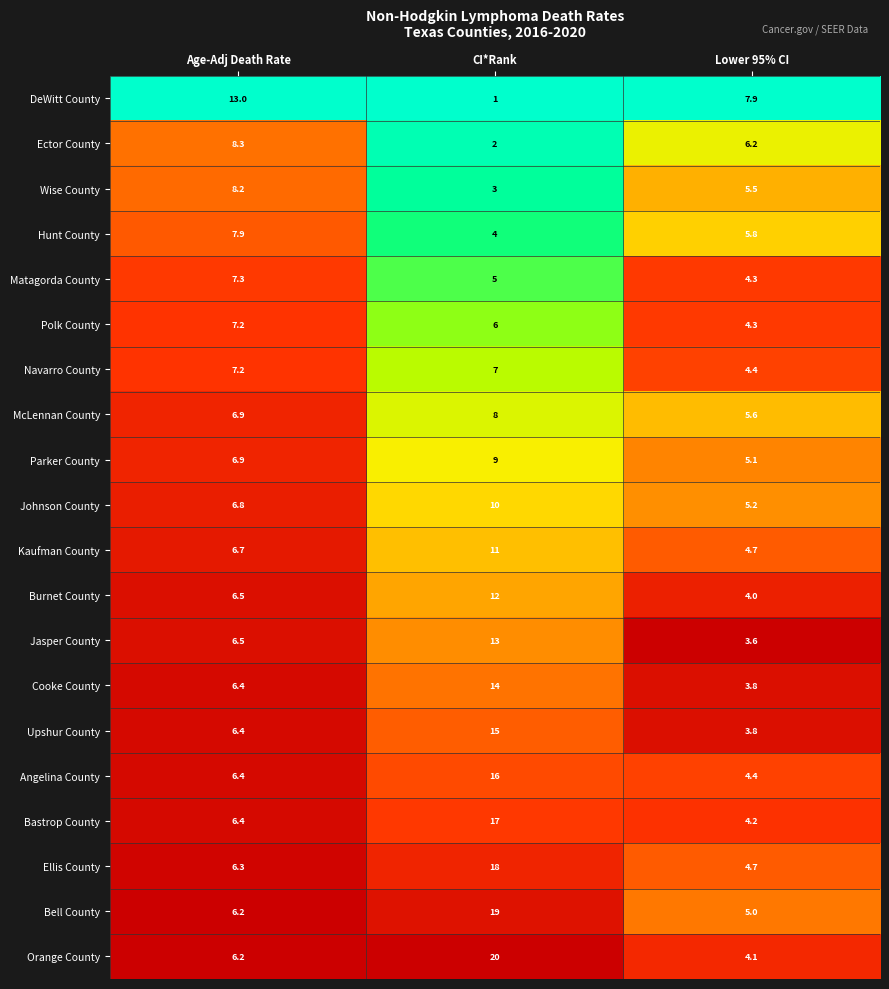

Which series has the largest total across all categories?

Orange County